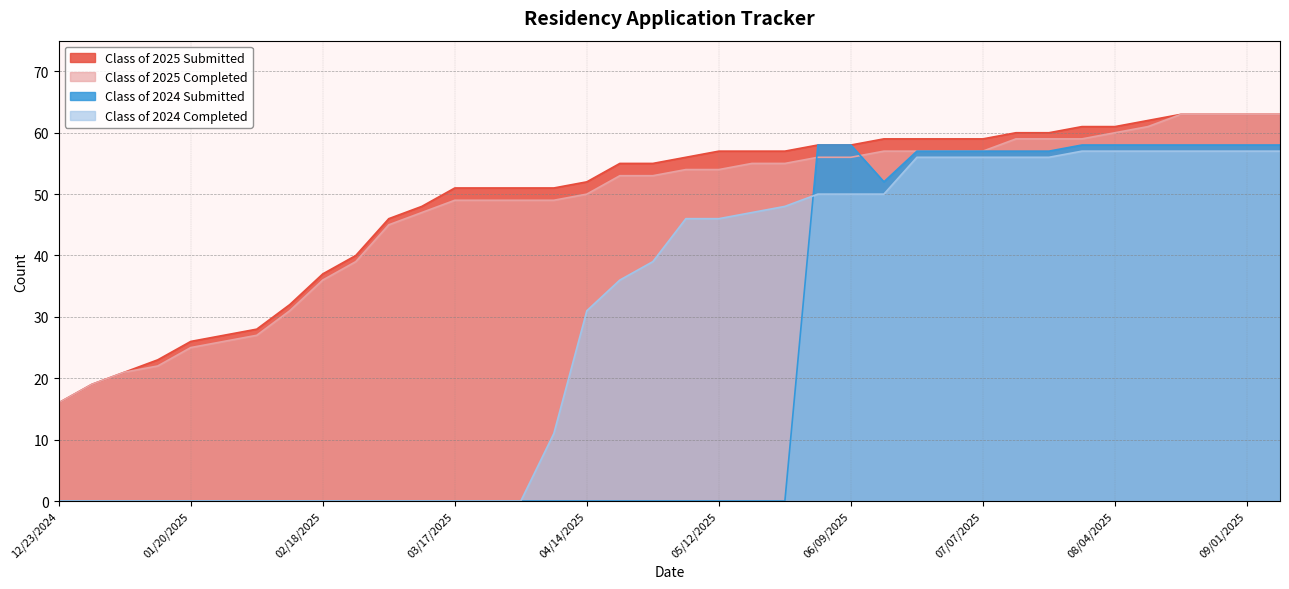

Which category has the lowest value across all series?

12/23/2024